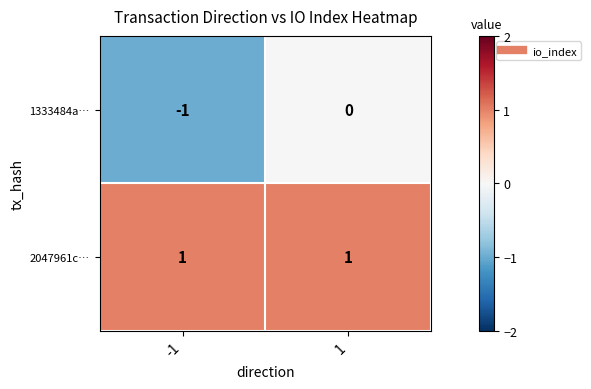

Reading left to right, what are all the values shown in this chart?

1333484a…: -1	0
2047961c…: 1	1